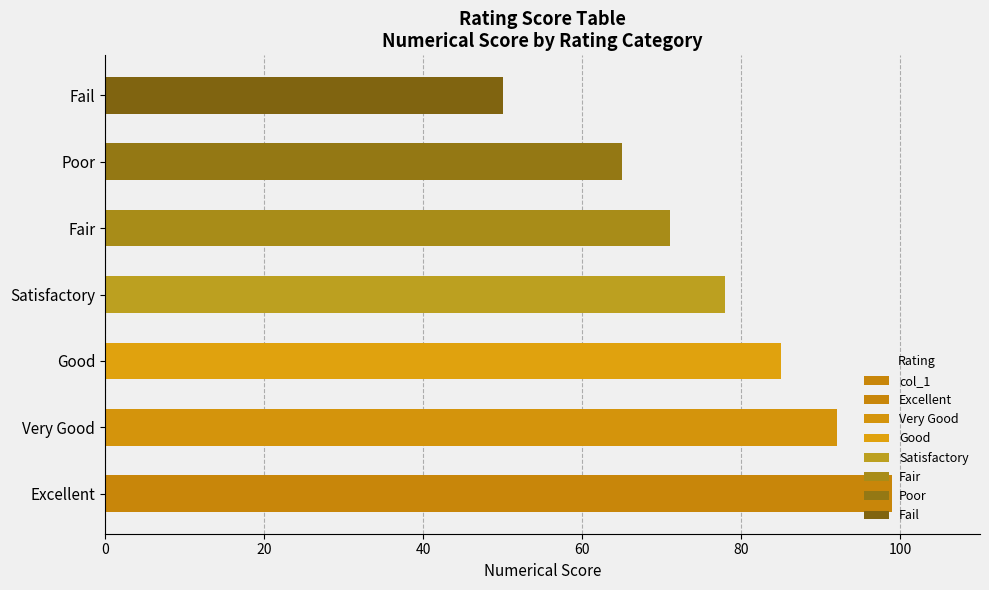

How many categories are shown in the chart?

7